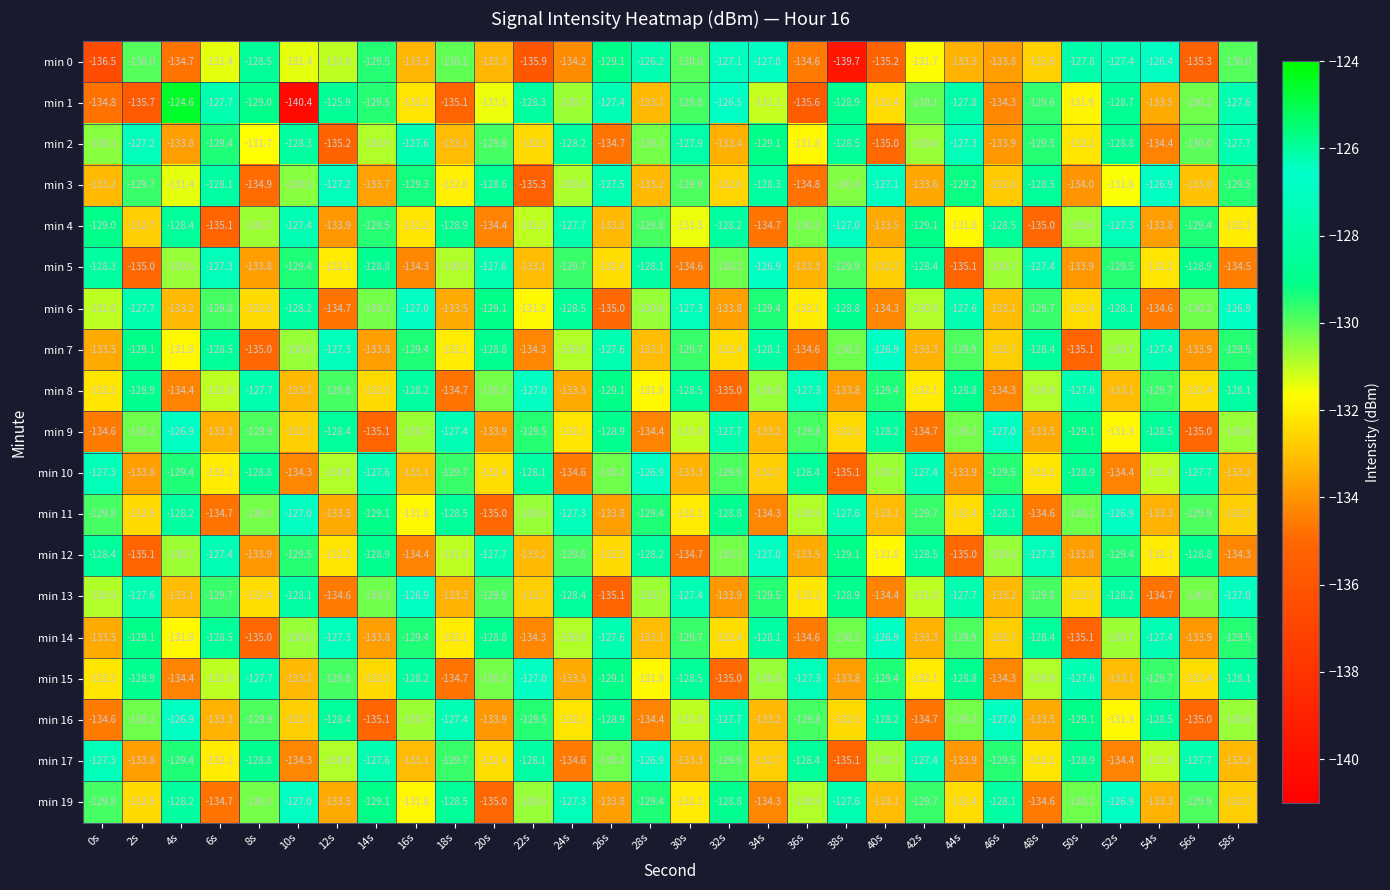

At which category does the chart reach its peak across all series?

4s